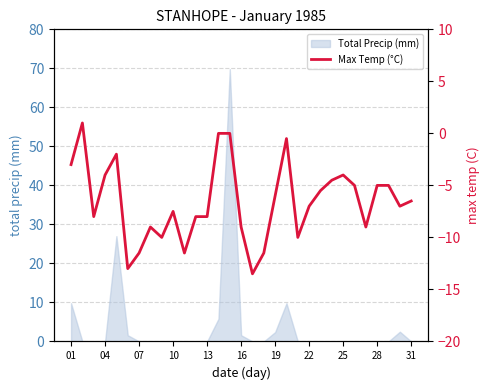

What is the difference between the second highest and second lowest values?

13.0